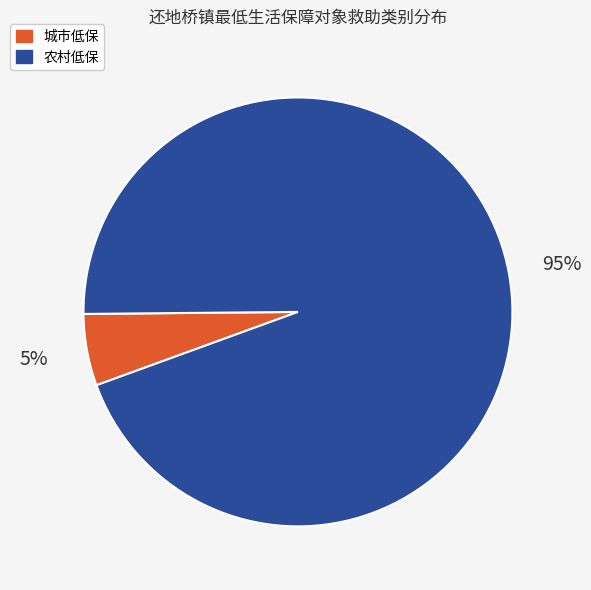

Between 农村低保 and 城市低保, which is larger?

农村低保